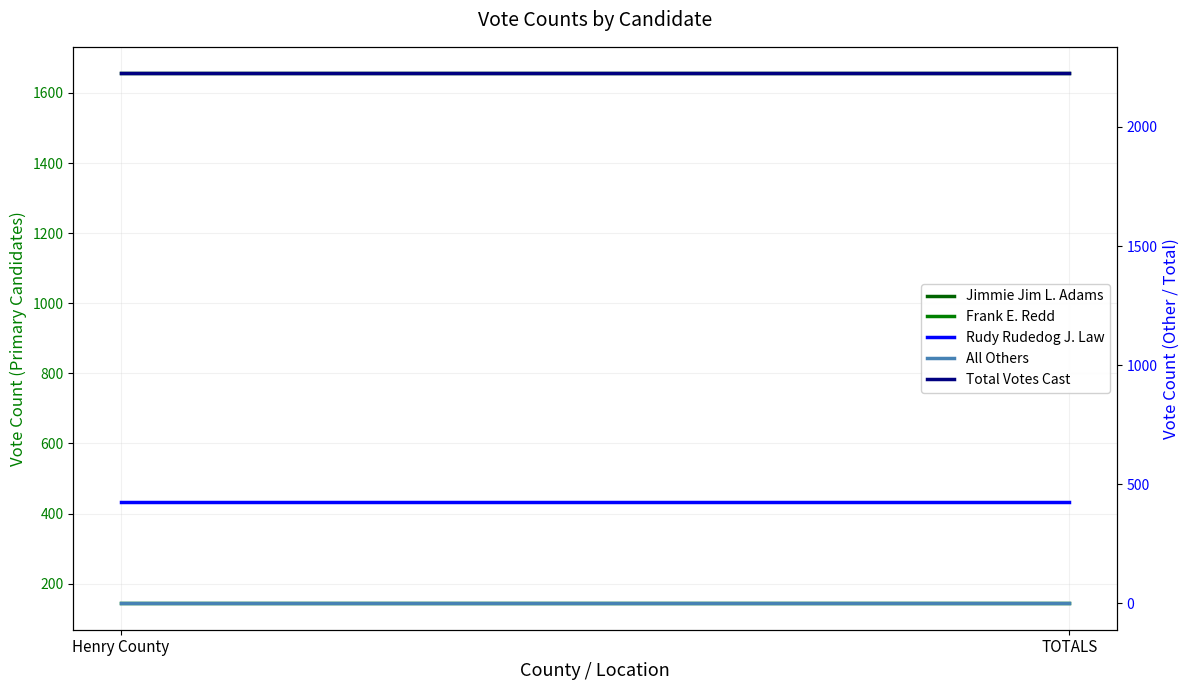

Between Henry County and TOTALS, which series saw the biggest shift?

Jimmie Jim L. Adams